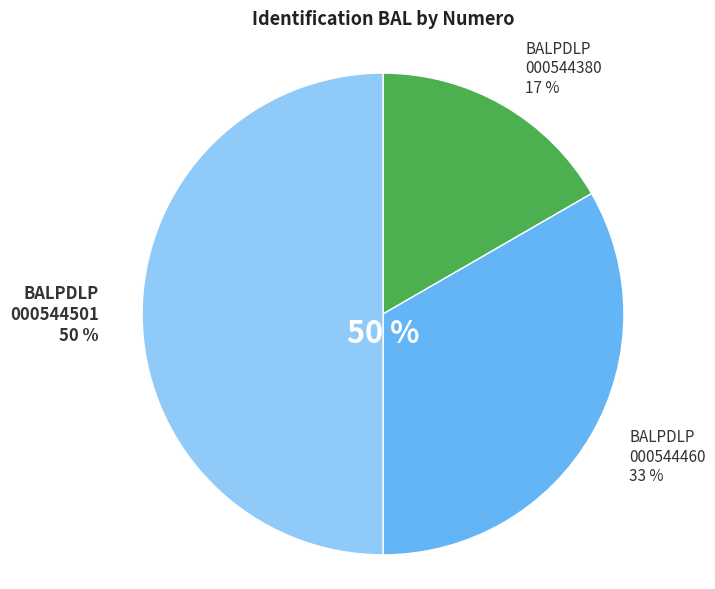

How many segments does this pie chart have?

3